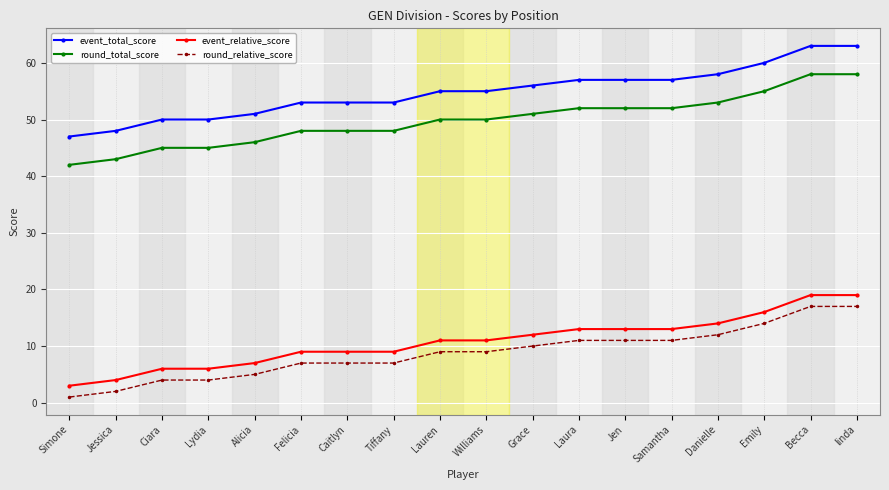

What is the label of the 9th point from the right?

Williams